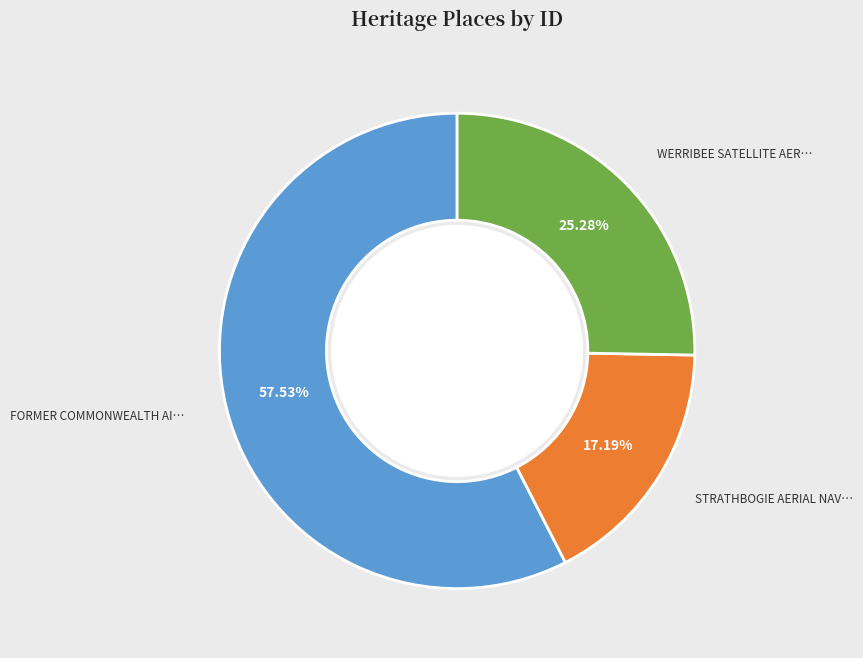

Is there a majority slice in this chart?

Yes